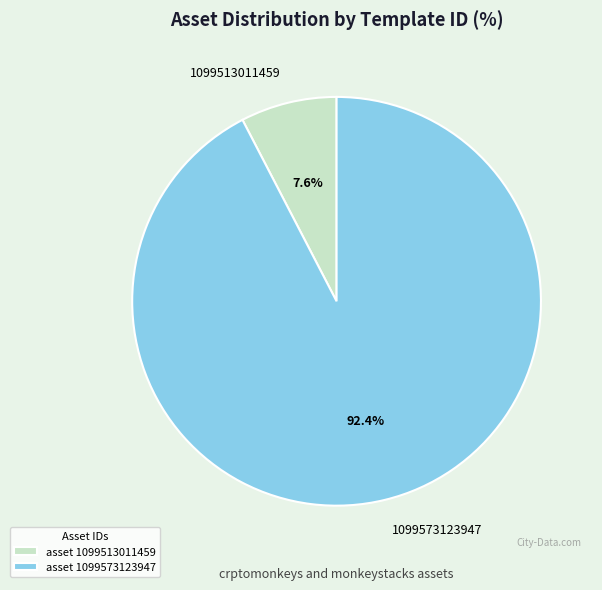

Combined, do 1099513011459 and 1099573123947 account for over 50%?

Yes